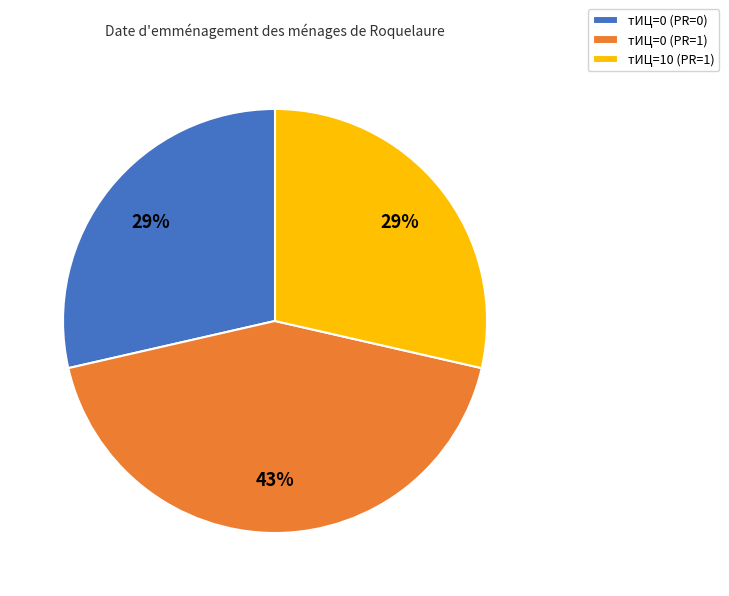

What is the largest slice in the pie chart?

тИЦ=0 (PR=1)